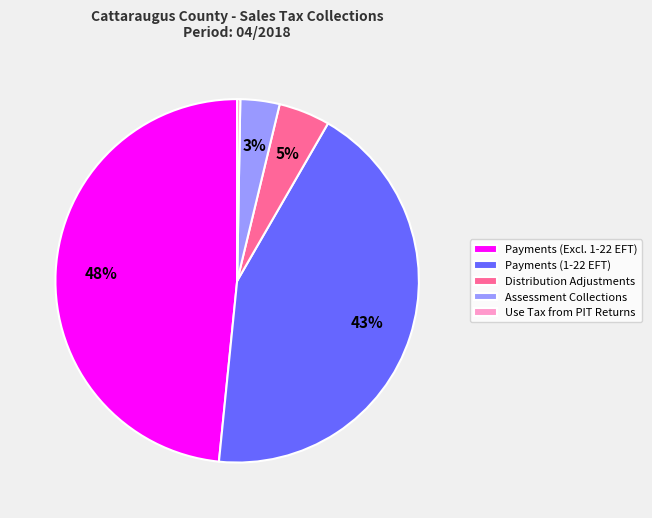

Which category has the biggest portion of the pie?

Payments (Excl. 1-22 EFT)